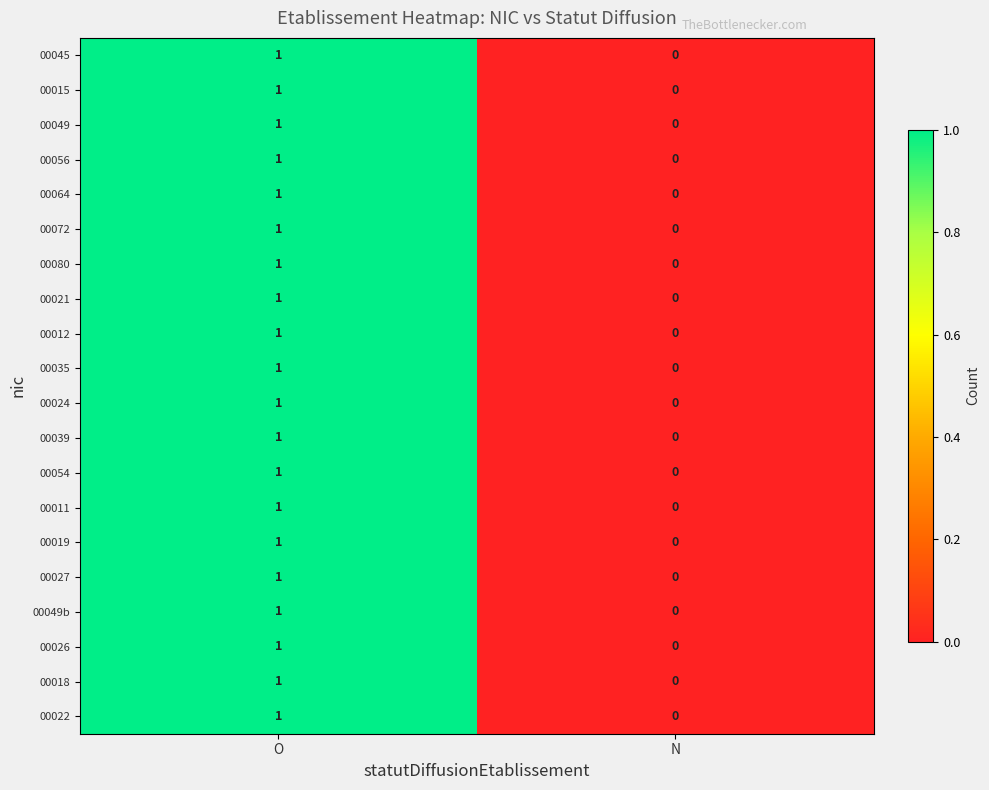

At which label is 00011 closest to 0?

N